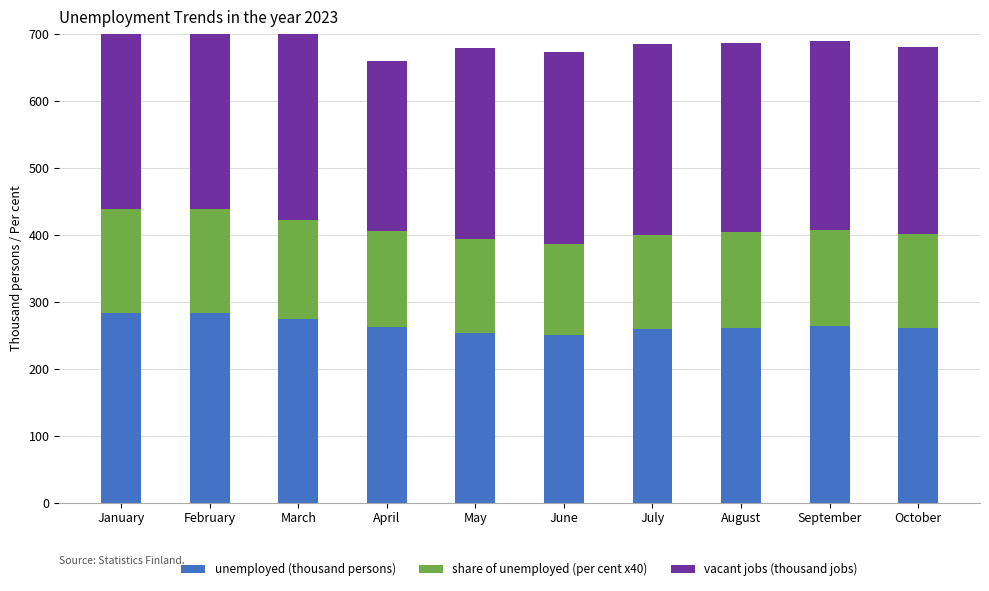

What is the sum of all share of unemployed (per cent x40) values?

1448.0